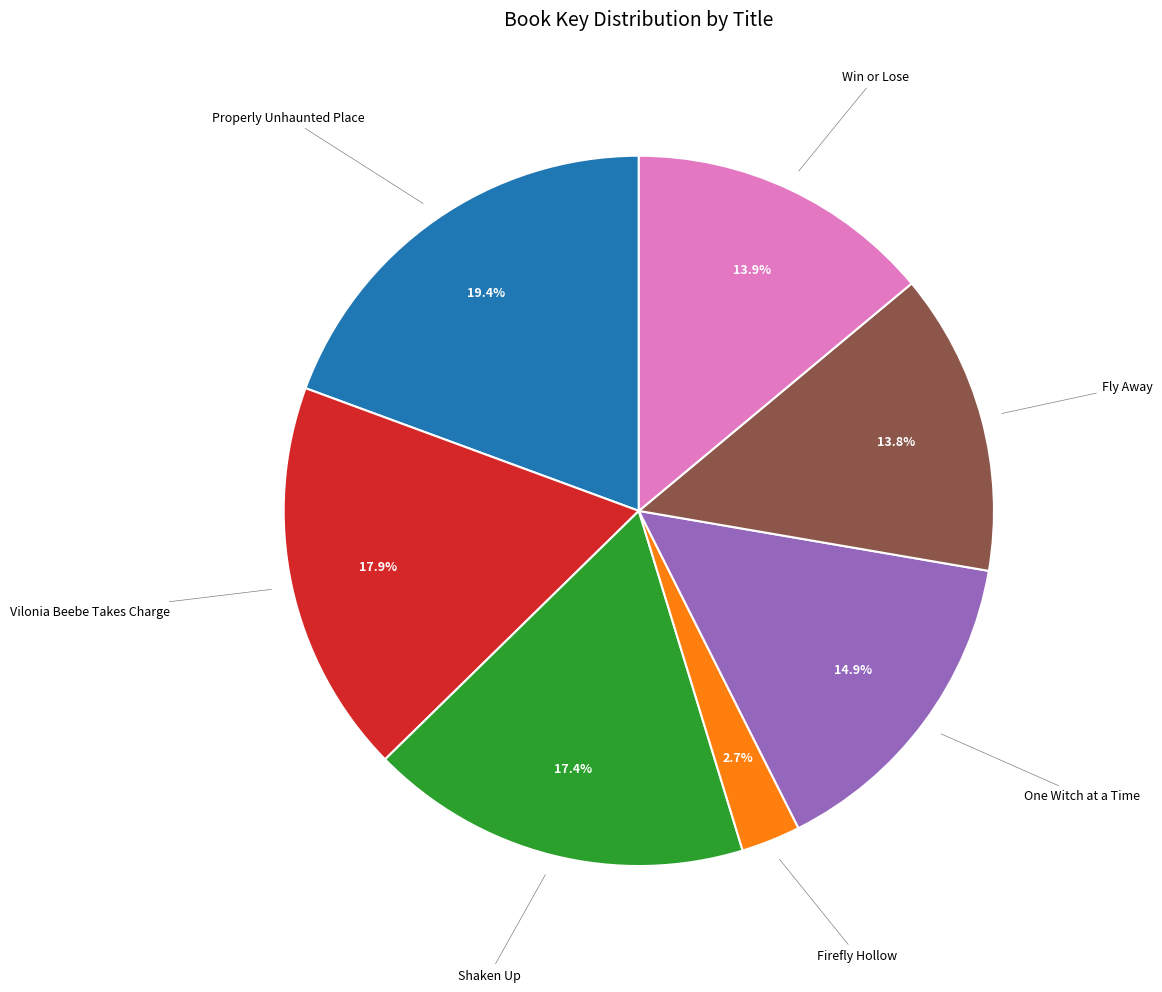

Is there any slice that represents more than half of the pie?

No